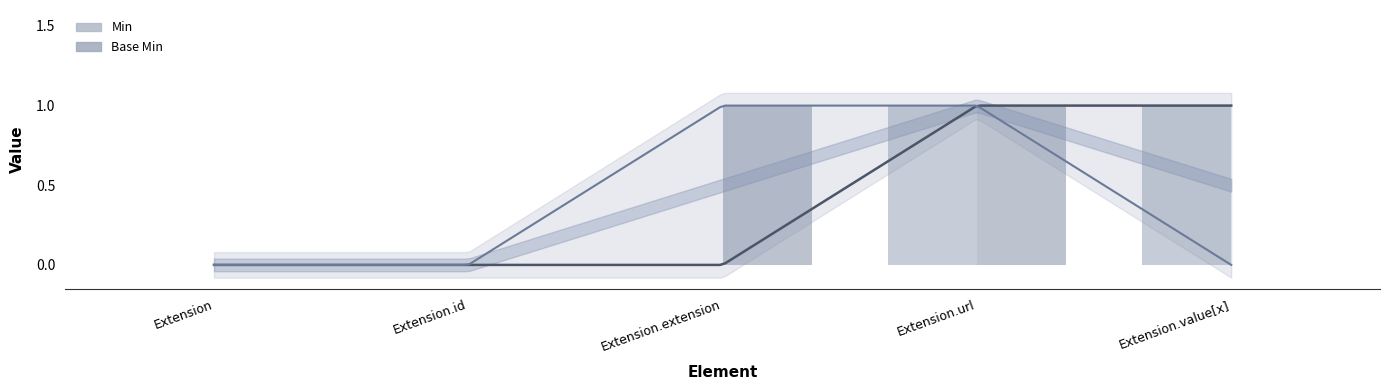

What is the greatest value displayed?

1